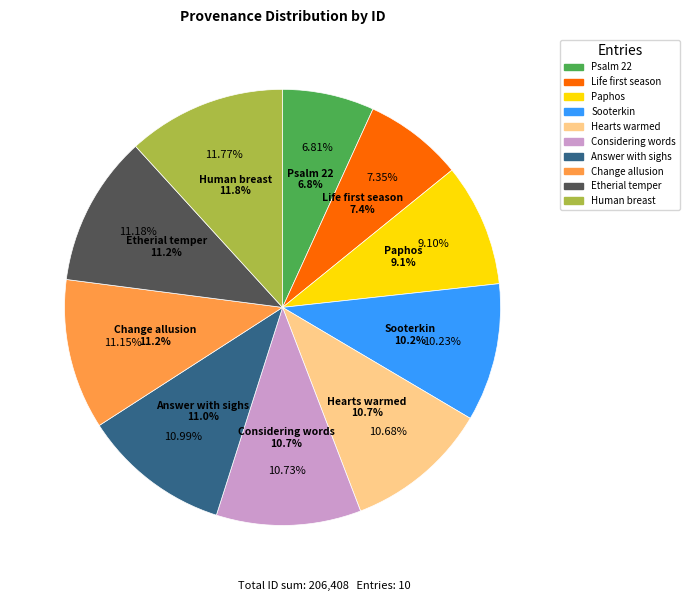

The Change allusion slice represents 11% of the pie. True or false?

True